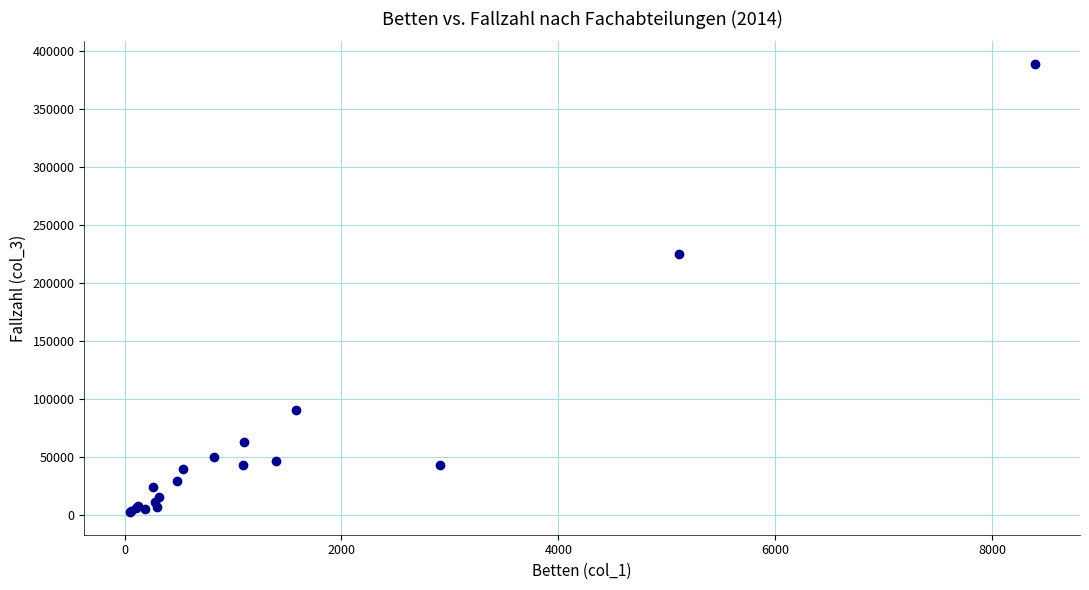

What Y value in the scatter plot is closest to 195335?

224715.5